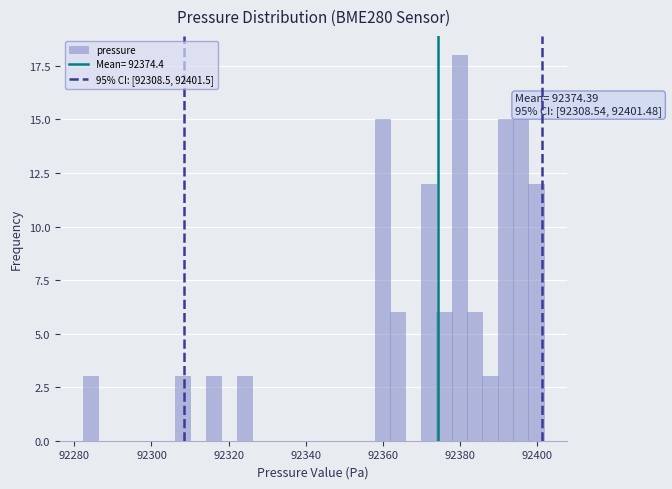

Read against the x-axis, roughly where is the centre of the tallest bar?

92380